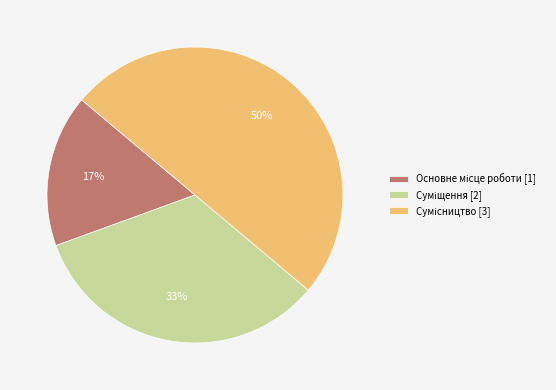

To the nearest percent, what is the average slice percentage?

33%